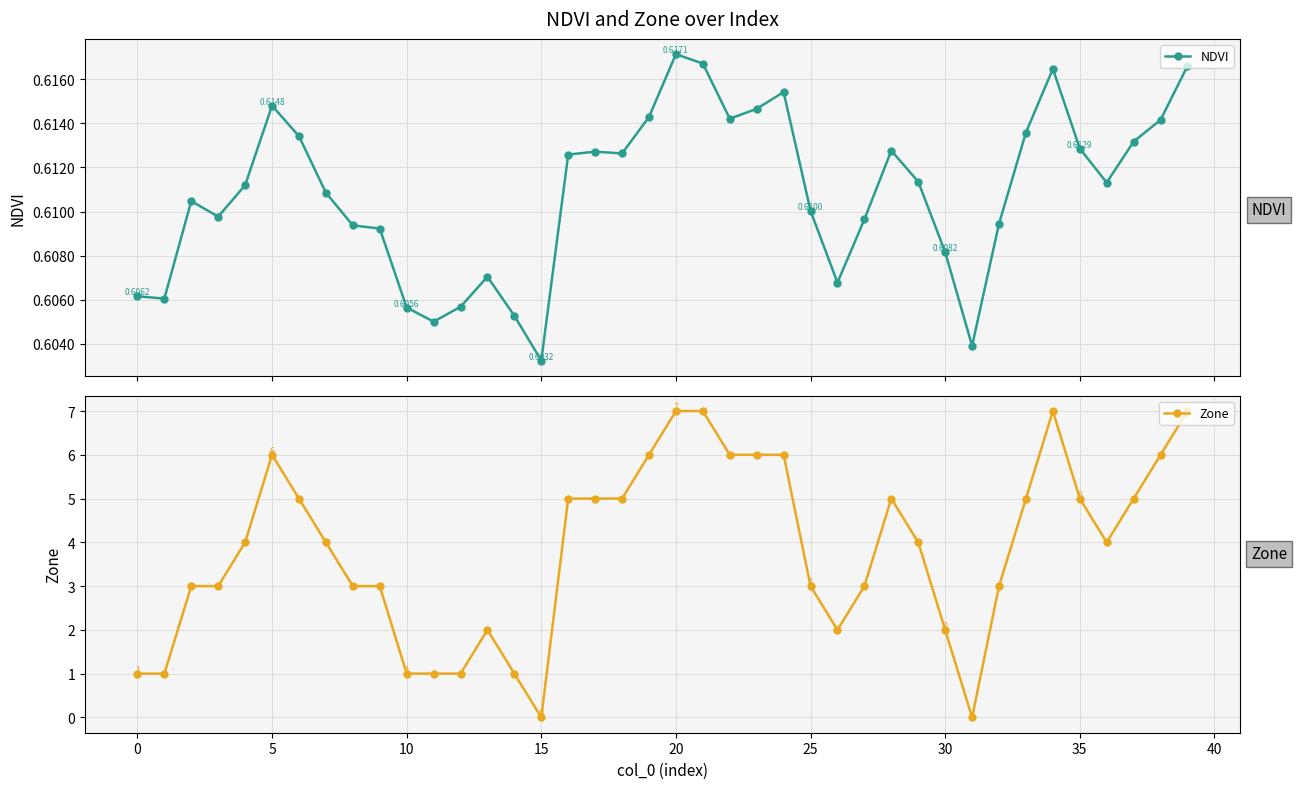

Between 17 and 26, which series saw the biggest shift?

Zone